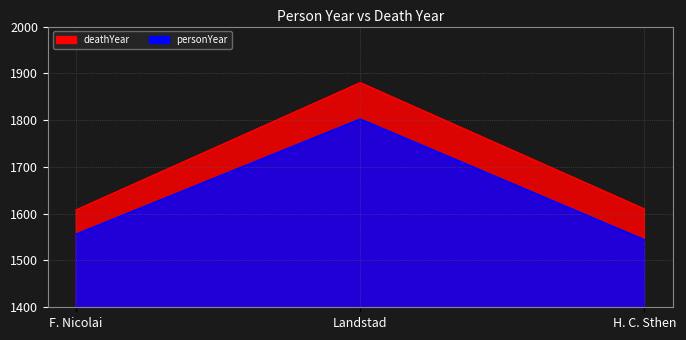

Where does the personYear series first go above 1556?

Landstad